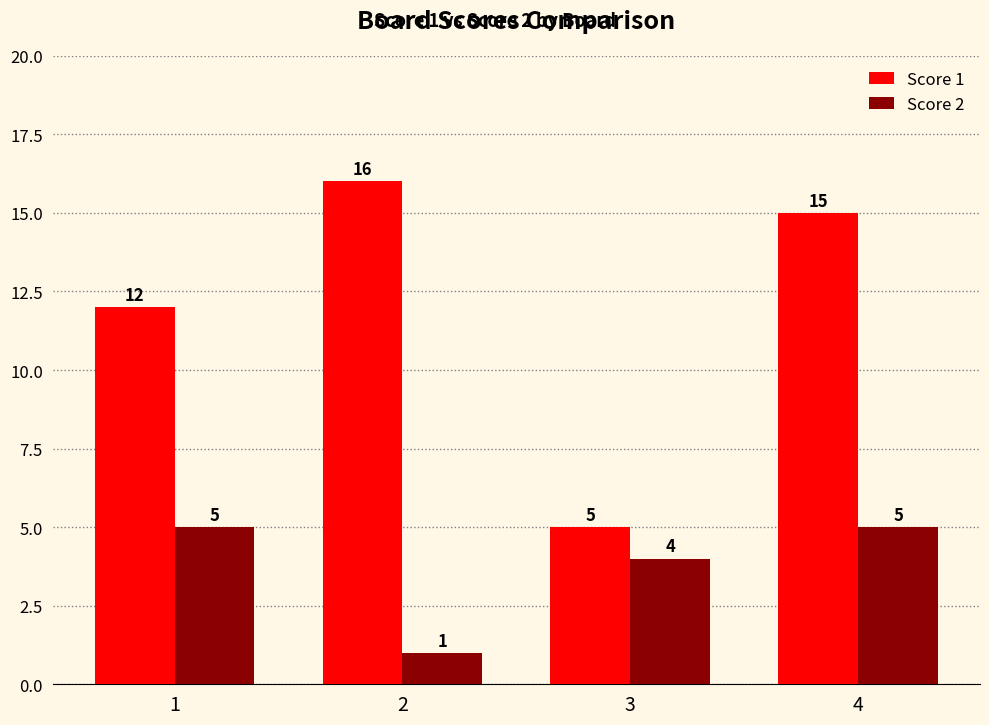

Which series has the widest spread of values?

Score 1